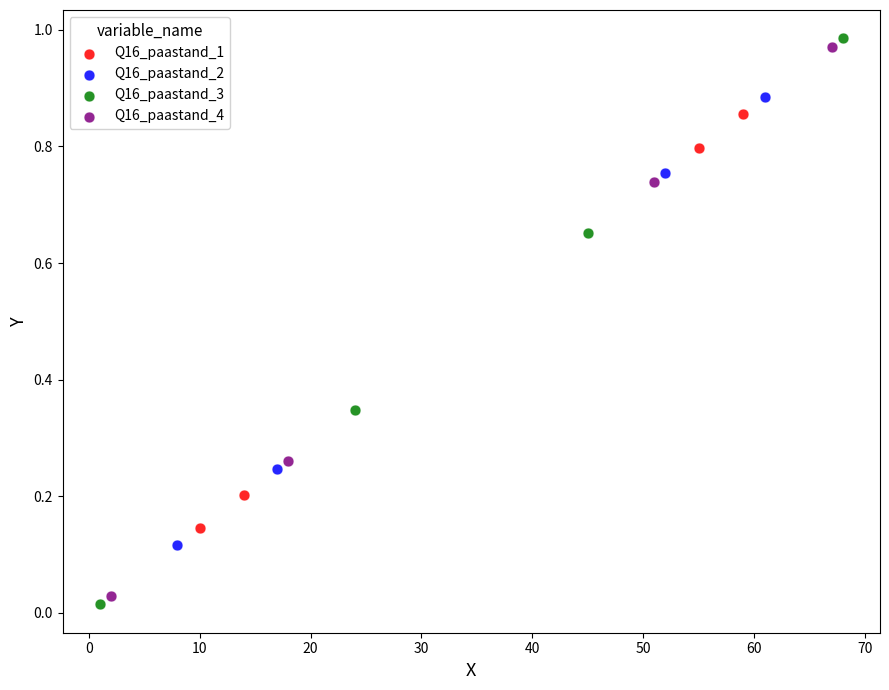

Which series has the largest Y range (max minus min)?

Q16_paastand_3